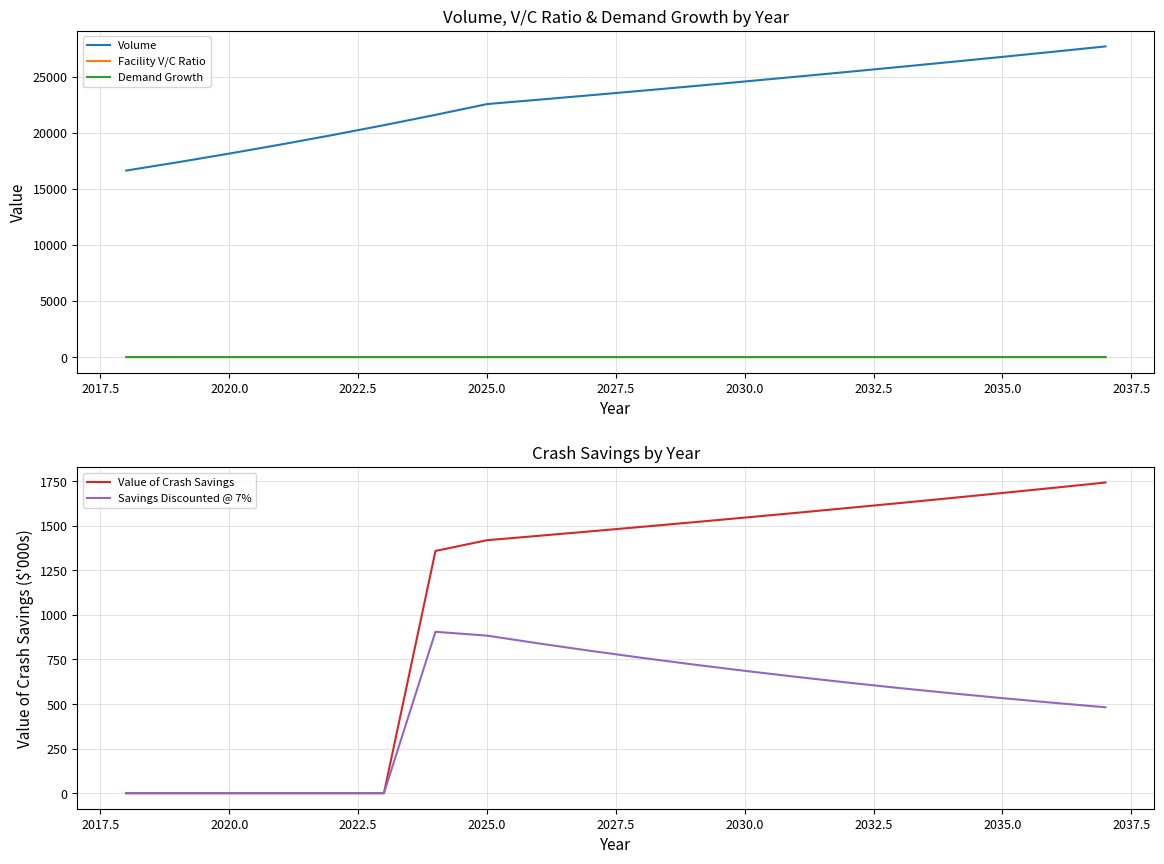

True or false: Volume and Facility V/C Ratio cross at least once.

False